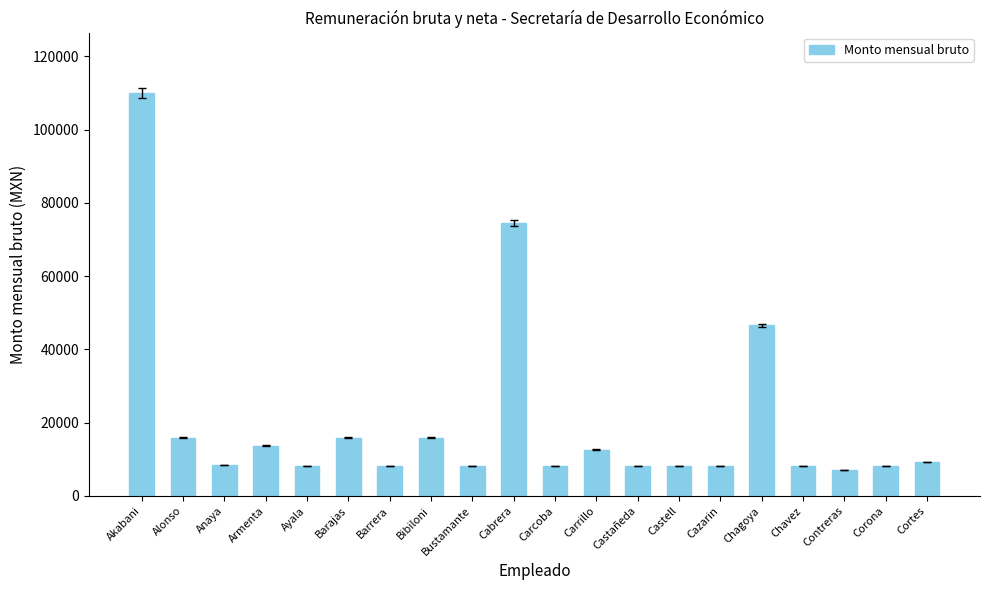

What is the ratio of the value at Cazarin to the value at Cabrera?

0.1